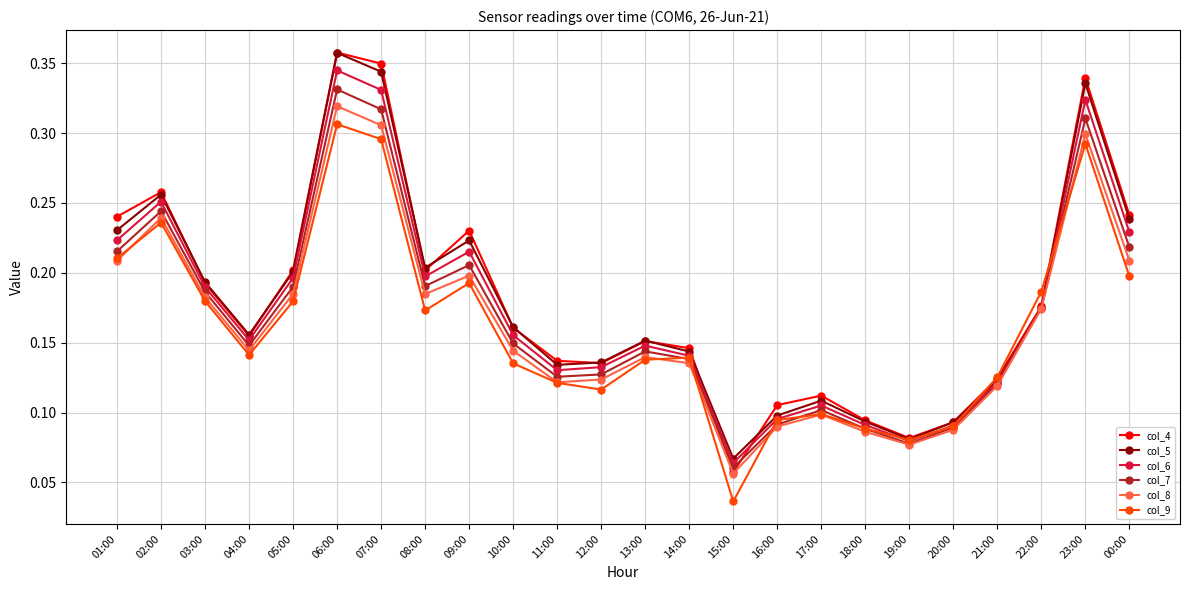

What is the total value across all series at 16:00?

0.6